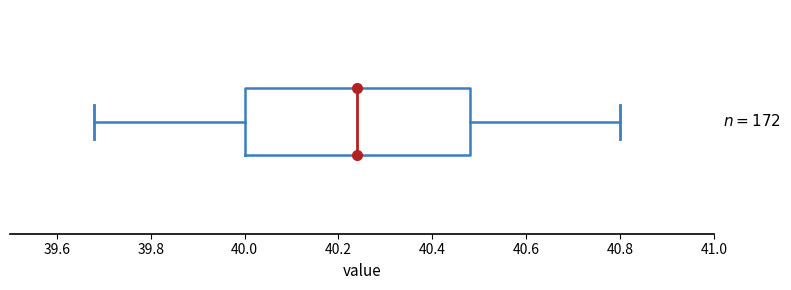

Transcribe this box plot: give where the median line is, the range the box spans, and where the two whiskers end, as read against the x-axis. The values are not printed on the chart, so give them approximately, as read against the axis.

median 40.24, box 40.00 to 40.48, whiskers 39.68 to 40.80